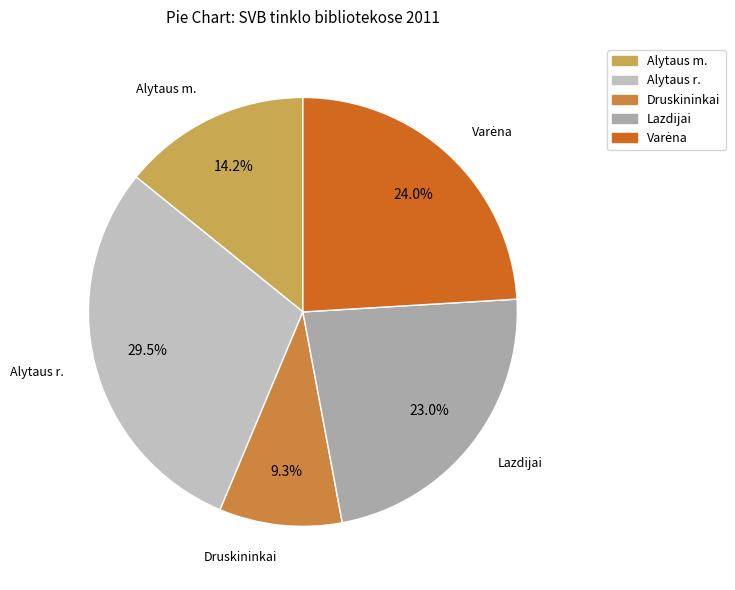

How many slices are in this pie chart?

5